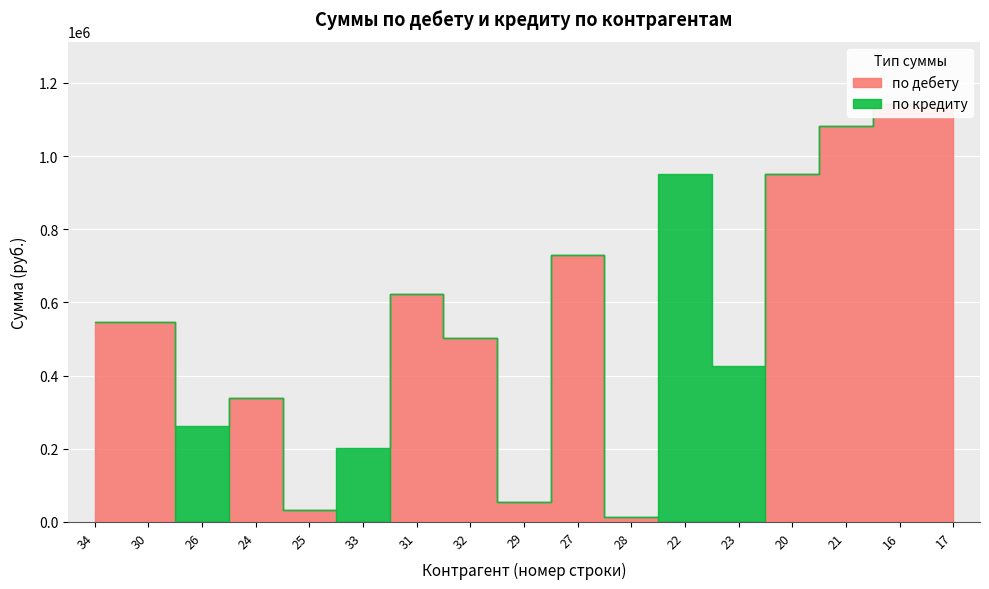

What is the total value across all series at 25?

32000.0